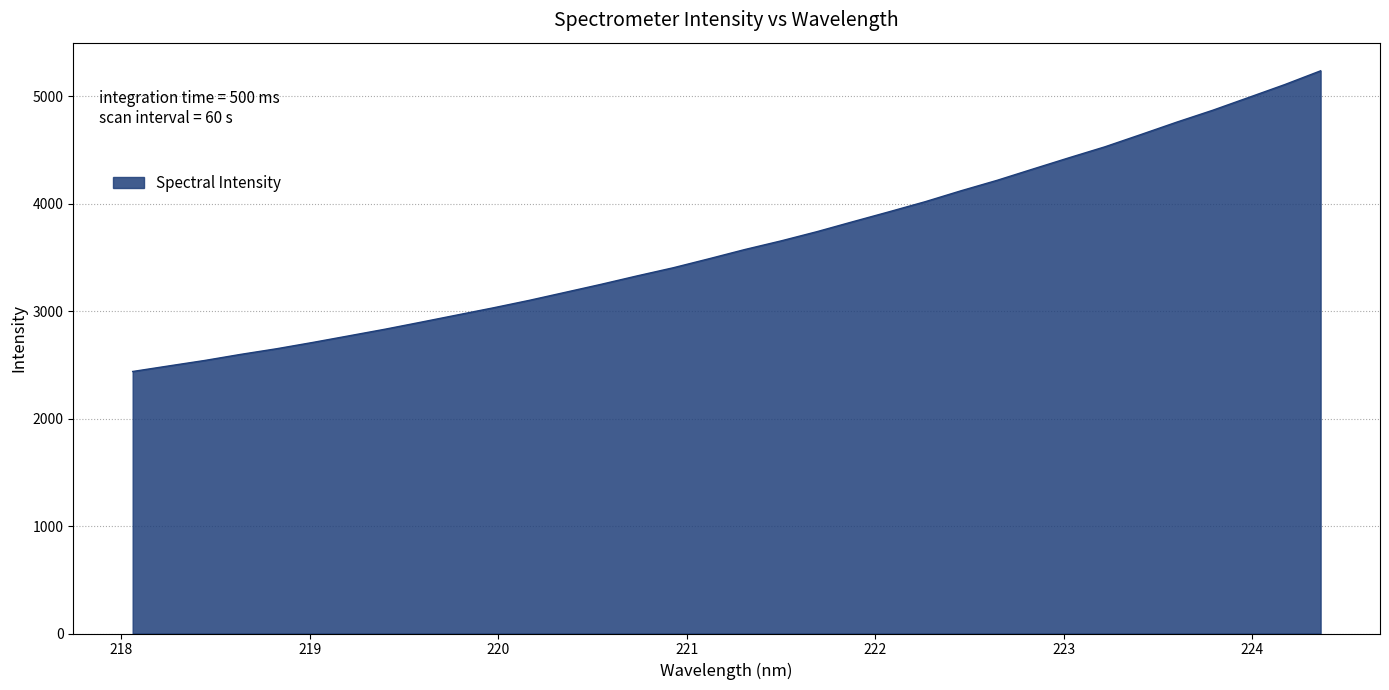

Does the chart display data point markers on the line(s)?

No